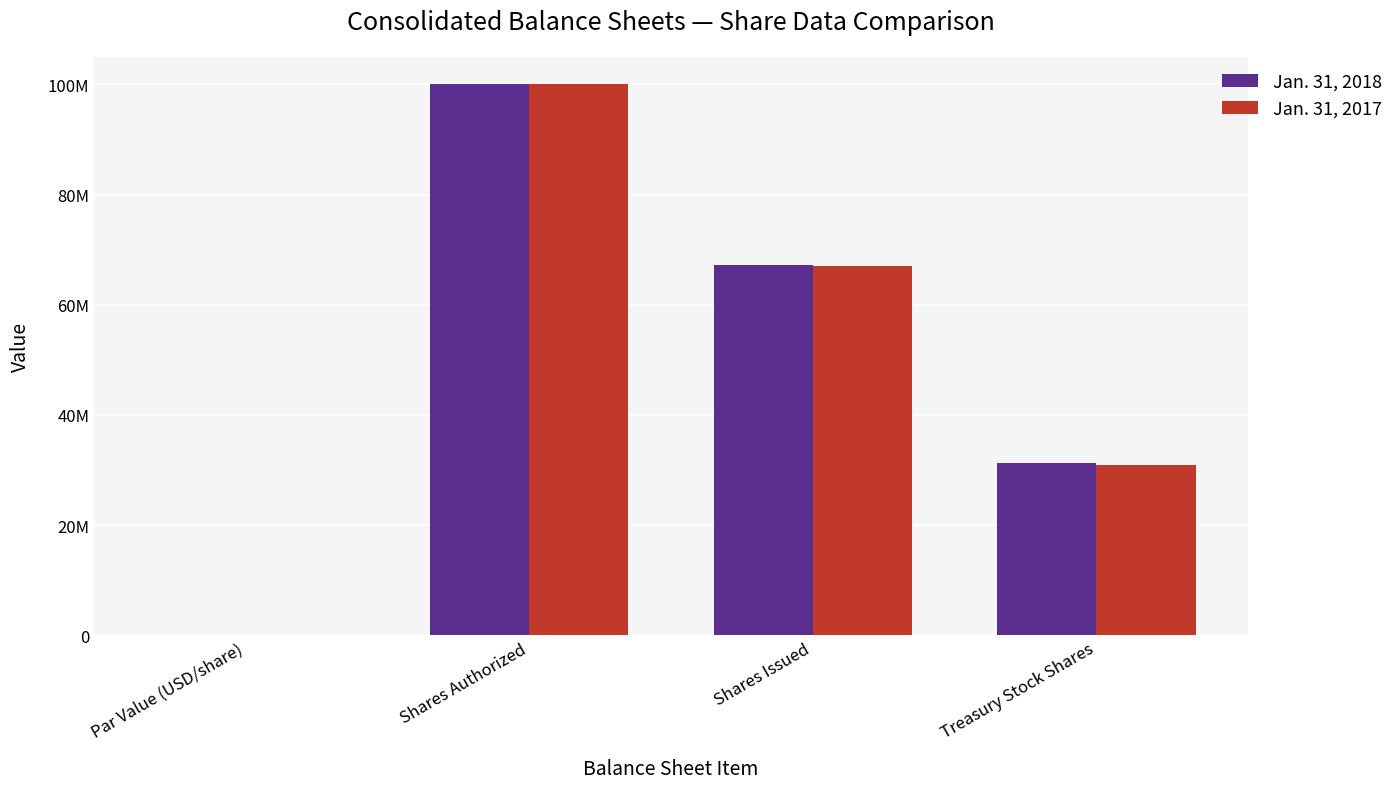

Is the value of Jan. 31, 2017 at Par Value (USD/share) greater than the value of Jan. 31, 2018 at Shares Issued?

No